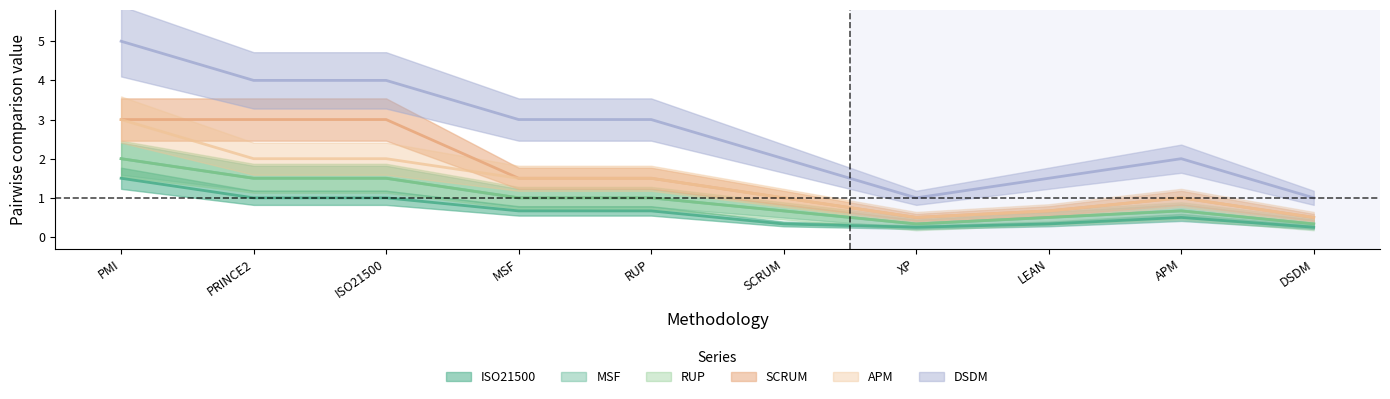

True or false: APM and SCRUM cross at least once.

False